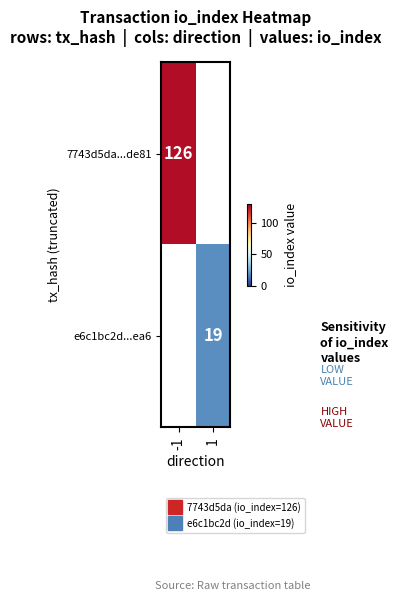

At how many categories does at least one series exceed 27?

1